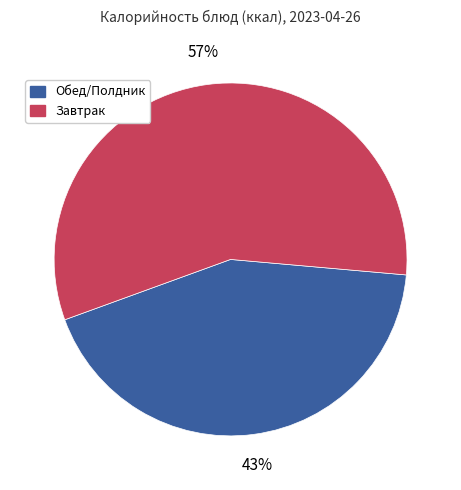

What is the ratio of the value at Обед/Полдник to the value at Завтрак?

0.8